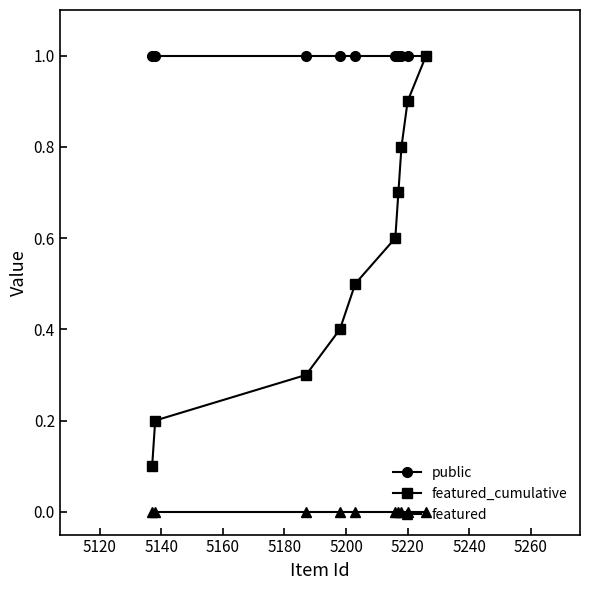

Which series has the largest total across all categories?

public